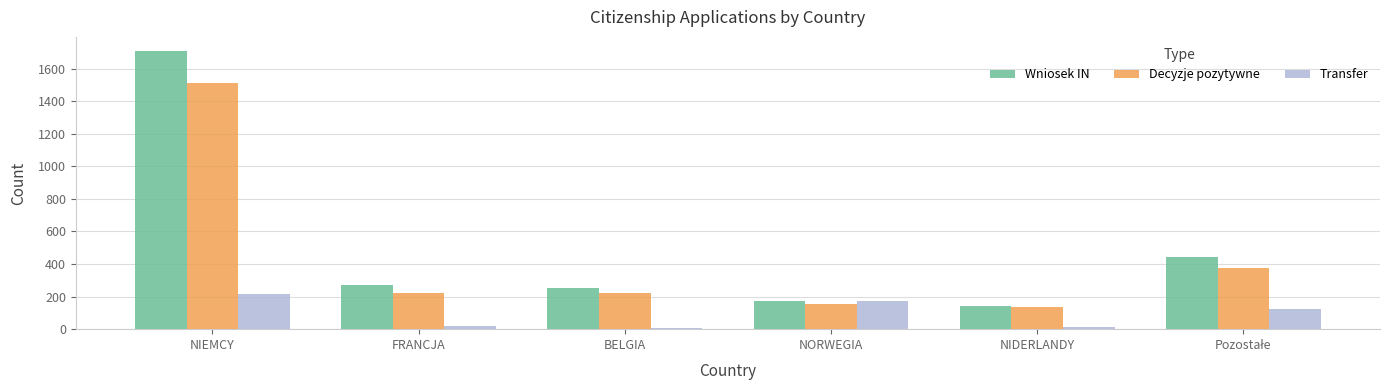

Is it true that Decyzje pozytywne equals 134 at NIDERLANDY?

True